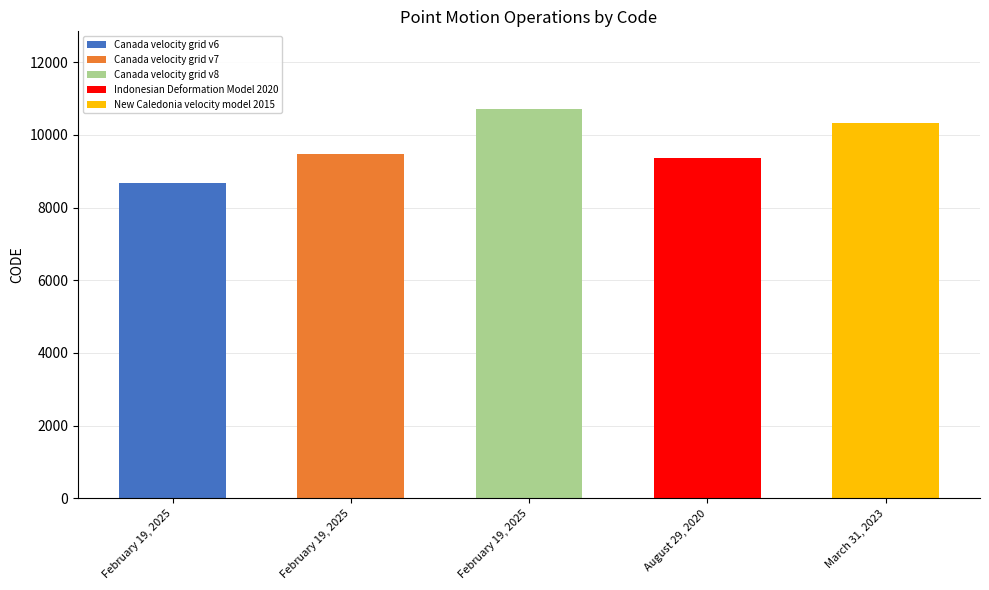

Is it true that the value at February 19, 2025 is 16661?

False